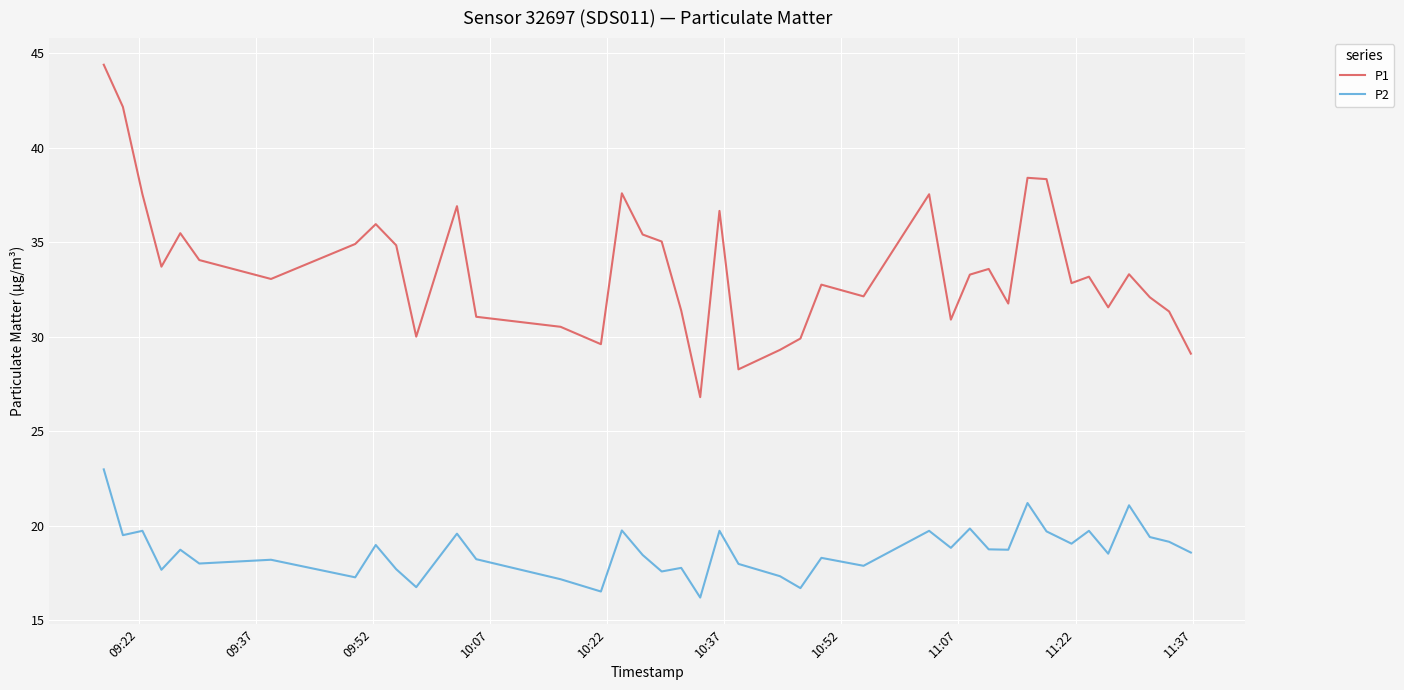

List the series in order of their peak value, highest first.

P1, P2